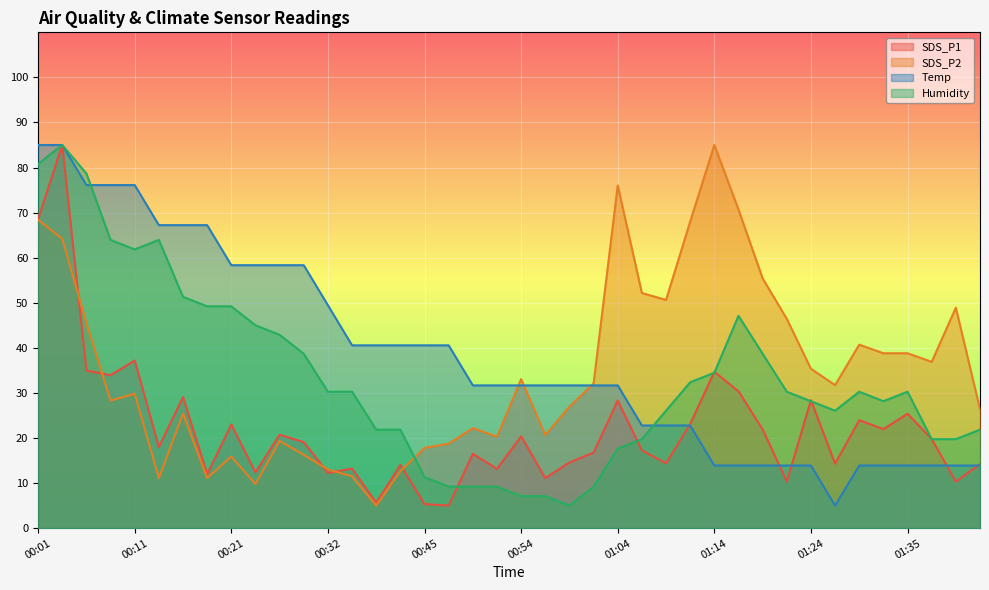

After their last crossing, which series has the higher values: Humidity or SDS_P2?

SDS_P2